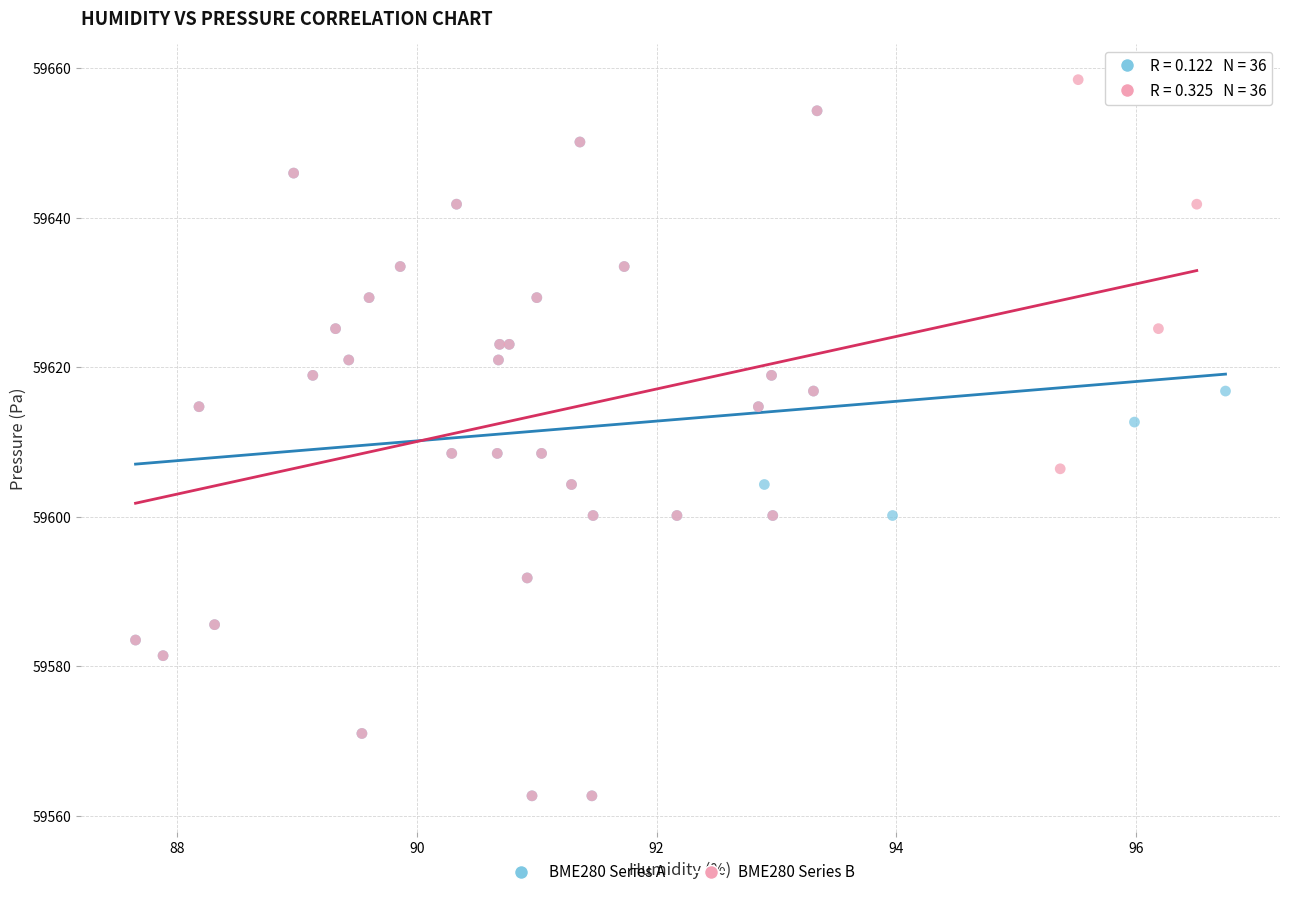

What are all the series names shown in the legend?

BME280 Series A, BME280 Series B